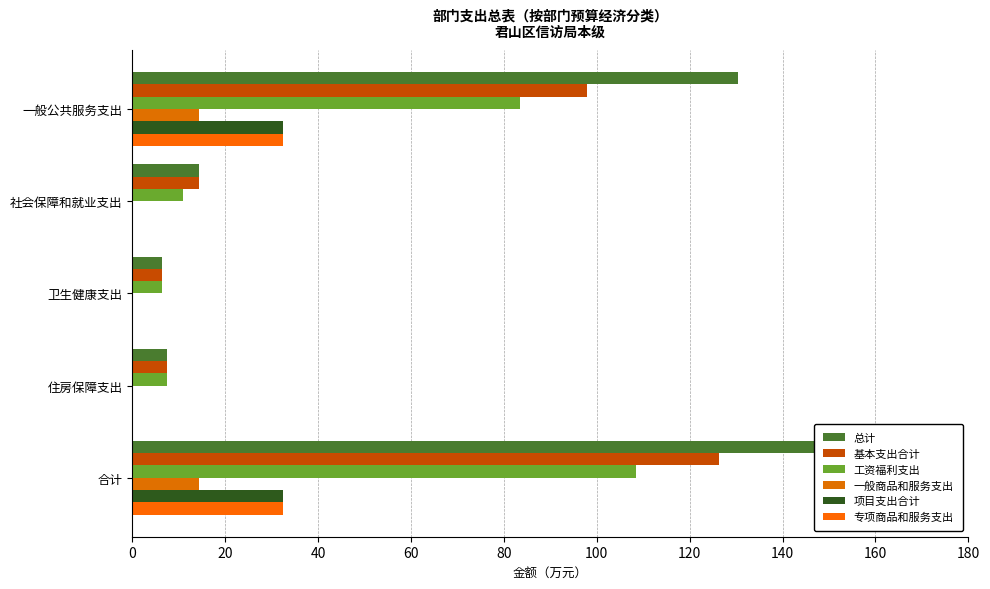

Which series changed the most between 一般公共服务支出 and 合计?

总计